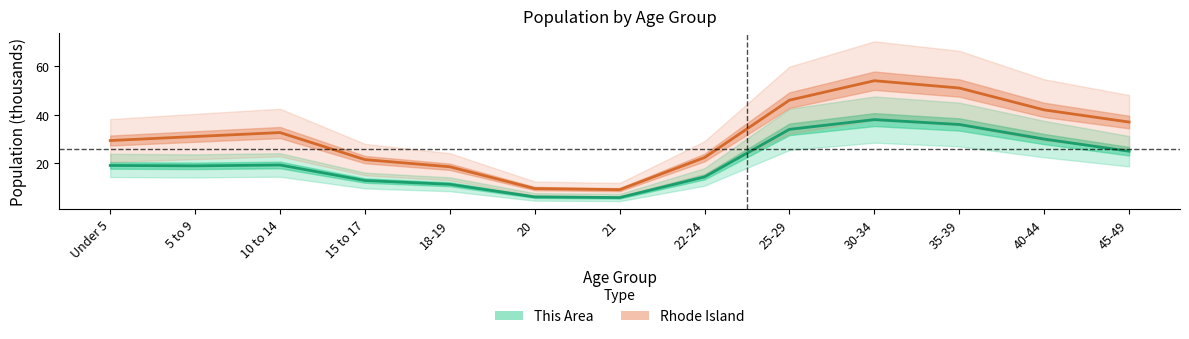

Reading left to right, transcribe all the data shown in this chart.

This Area: Under 5=19.1	5 to 9=19.0	10 to 14=19.3	15 to 17=13.0	18-19=11.4	20=6.2	21=5.9	22-24=14.4	25-29=34.0	30-34=38.0	35-39=36.0	40-44=30.0	45-49=25.0
Rhode Island: Under 5=29.4	5 to 9=31.1	10 to 14=32.7	15 to 17=21.6	18-19=18.6	20=9.6	21=9.2	22-24=22.4	25-29=46.0	30-34=54.0	35-39=51.0	40-44=42.0	45-49=37.0